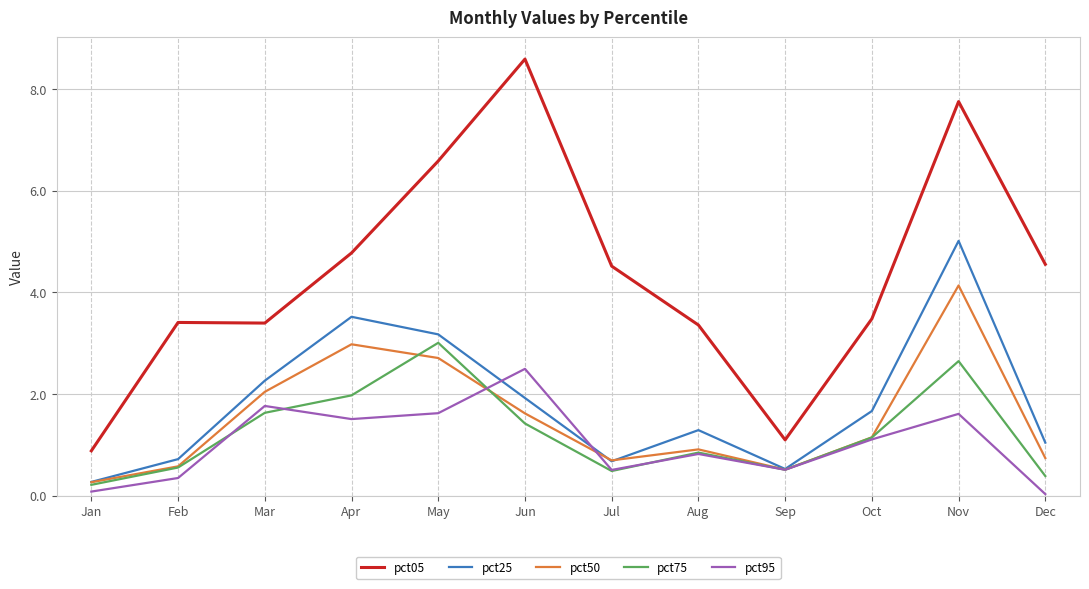

At which label does pct50 reach its minimum?

Jan